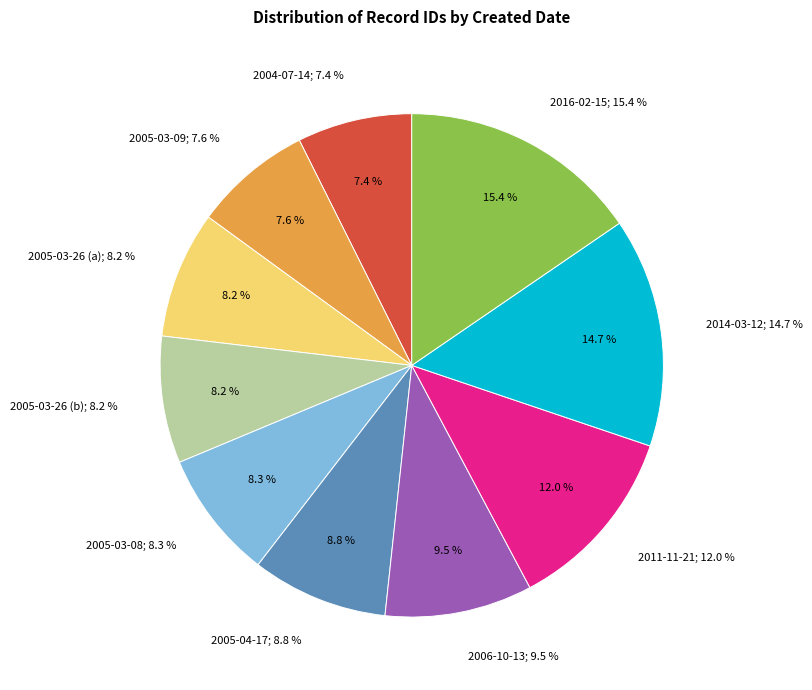

Which slice is the largest?

2016-02-15